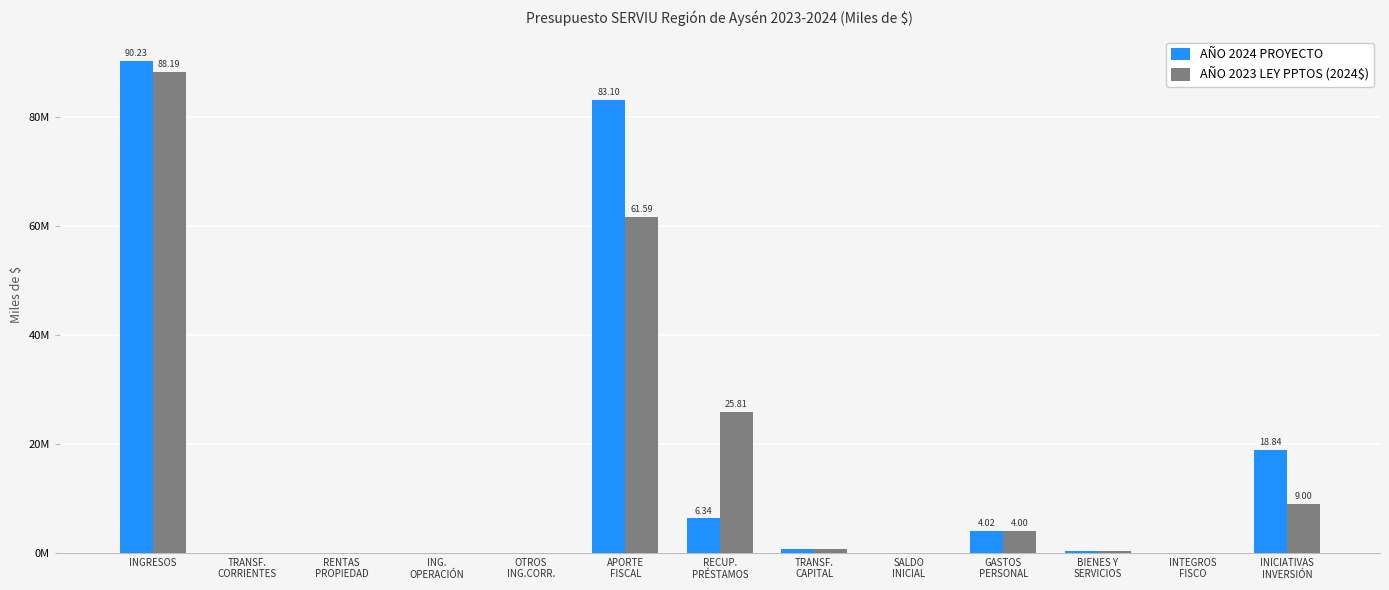

What is the difference between the second highest and minimum values in the AÑO 2024 PROYECTO series?

83104557